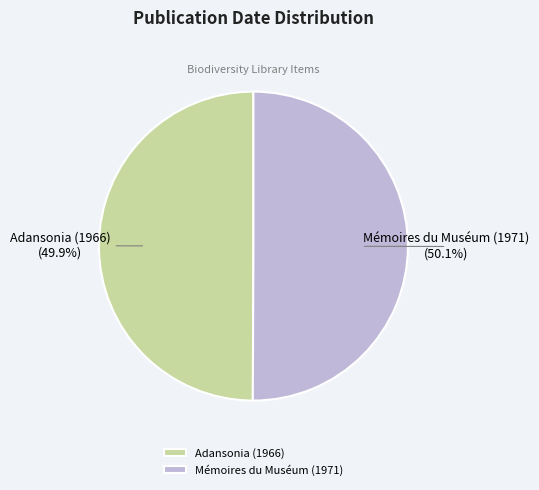

How many slices are in this pie chart?

2